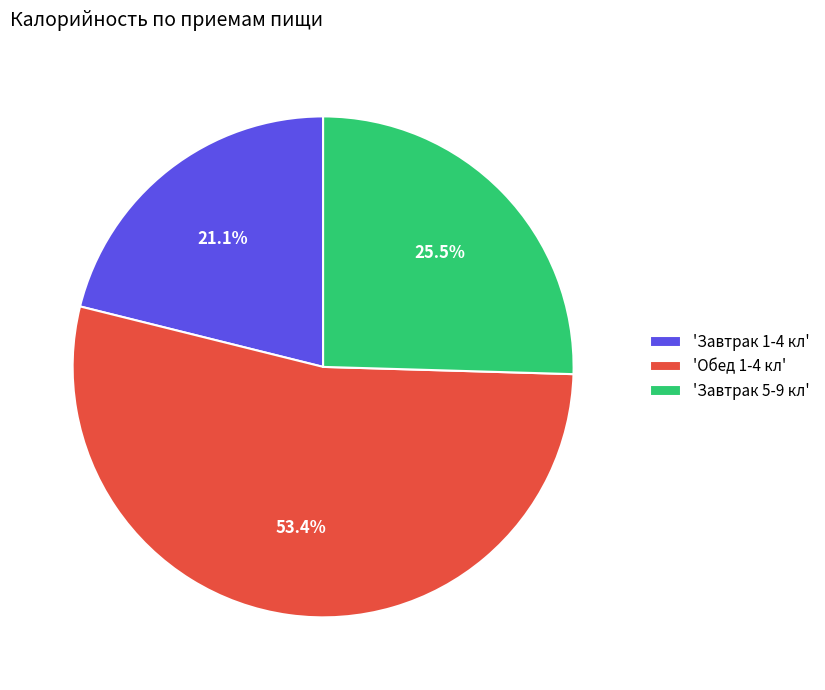

Which category has the biggest portion of the pie?

'Обед 1-4 кл'